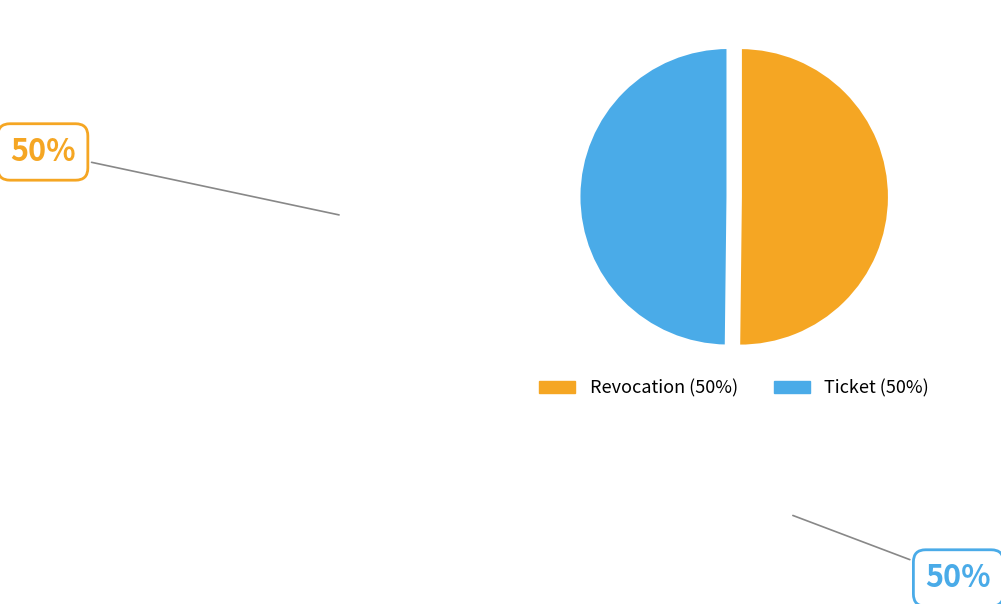

What is the ratio of the value at Revocation to the value at Ticket?

1.0